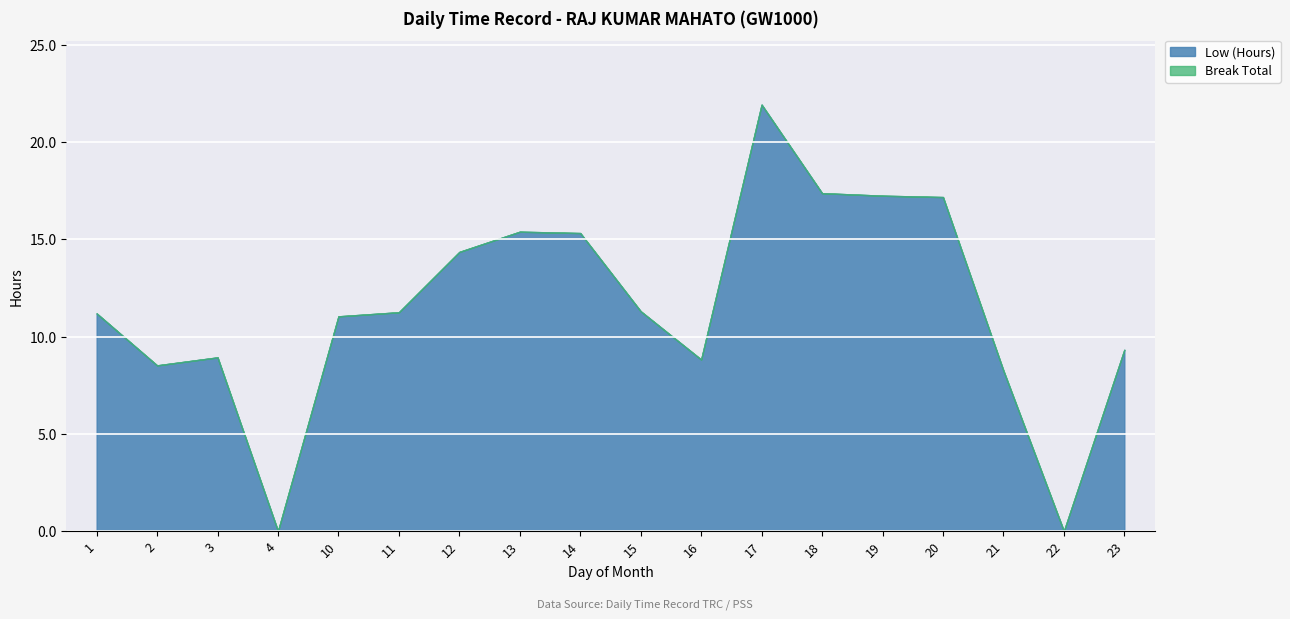

True or false: Break Total and Low (Hours) intersect in this chart.

False